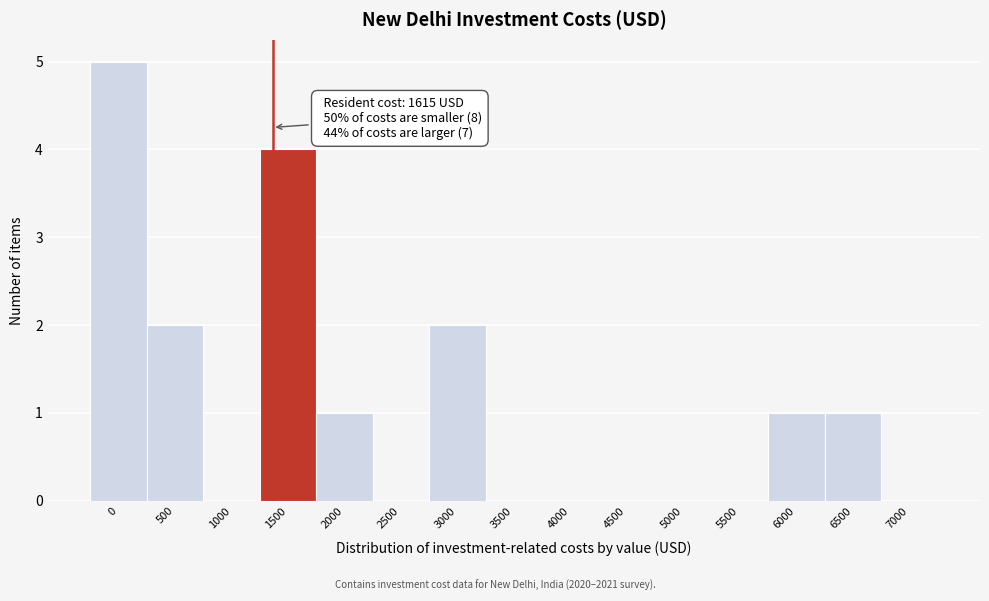

Reading left to right, list all the values displayed in this chart.

0=5	500=2	1000=0	1500=4	2000=1	2500=0	3000=2	3500=0	4000=0	4500=0	5000=0	5500=0	6000=1	6500=1	7000=0